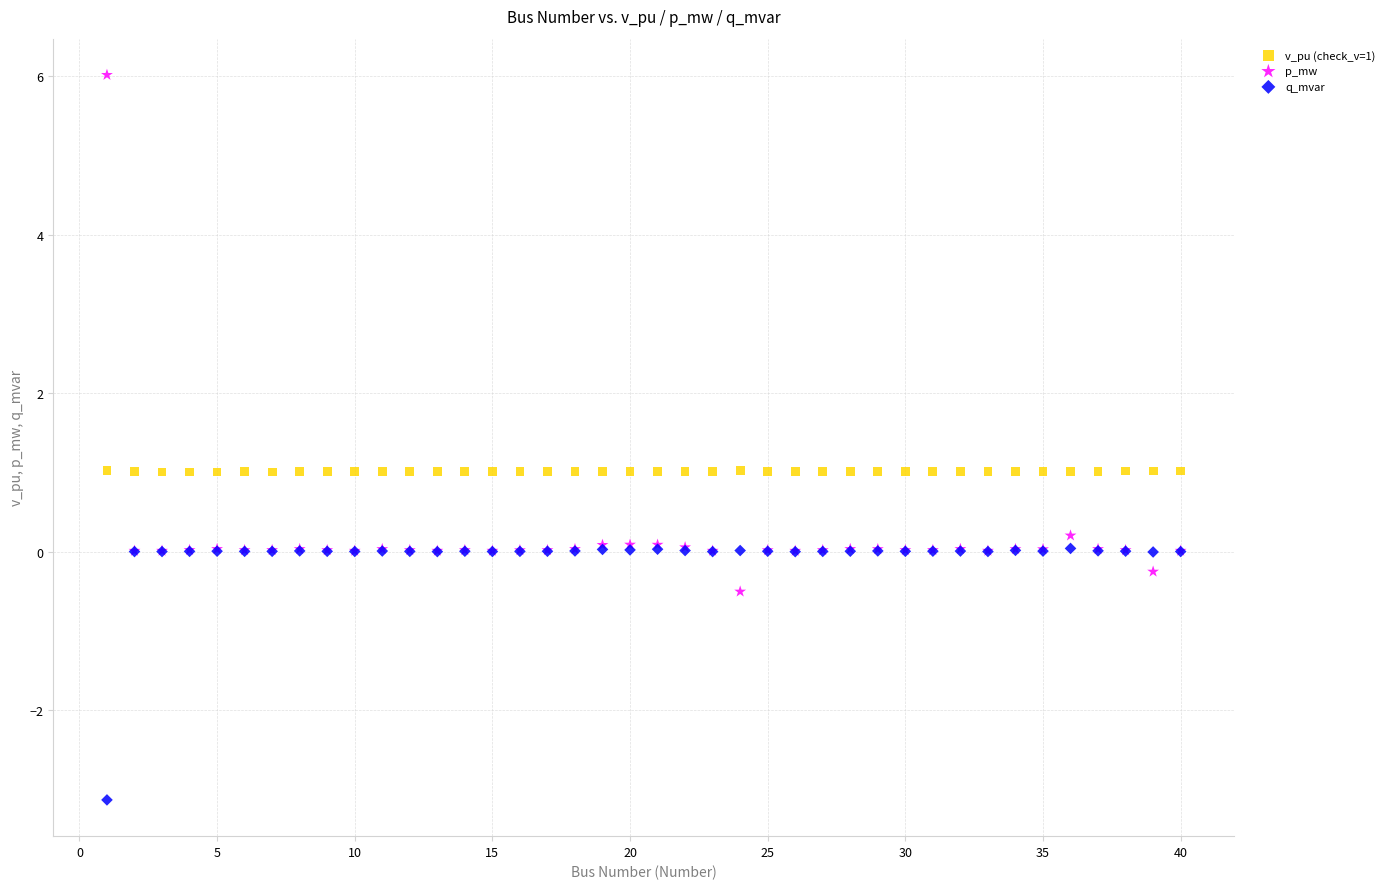

Which series contains the lowest Y value?

q_mvar